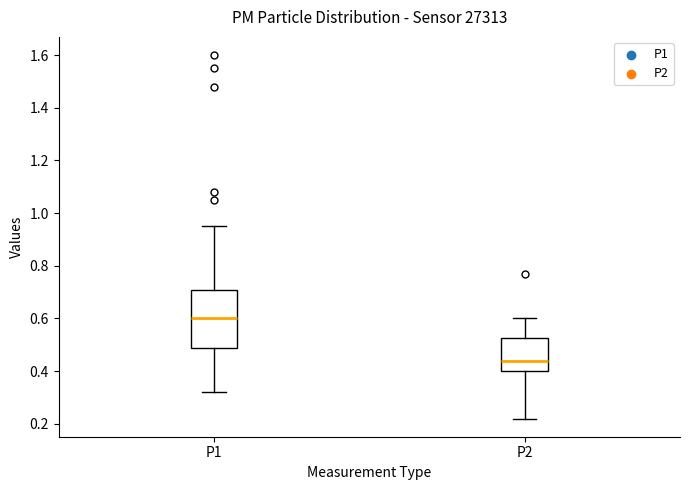

Which box has the highest median line?

P1